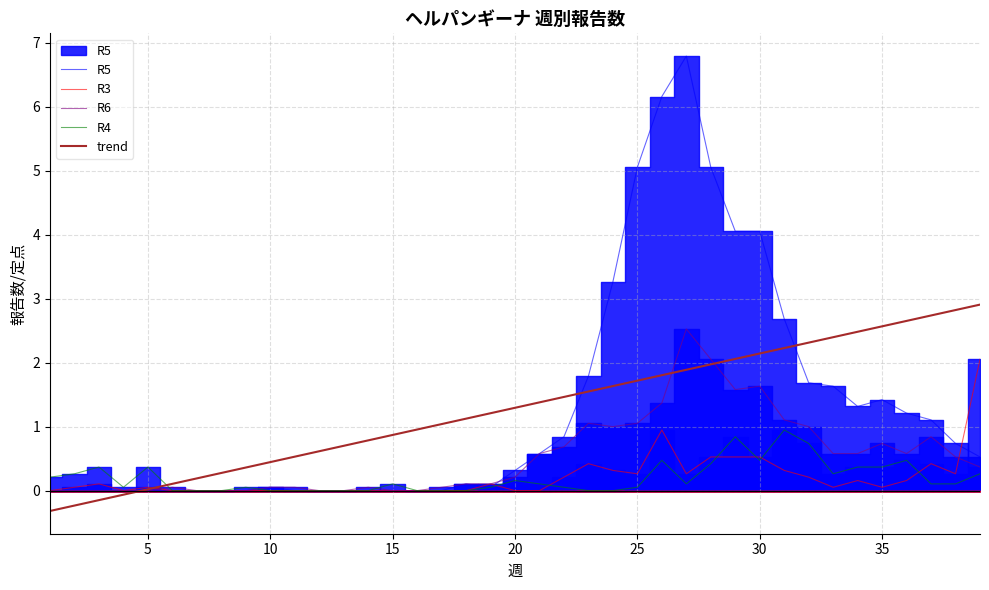

The R5 series shows 0.2 at 20. True or false?

False